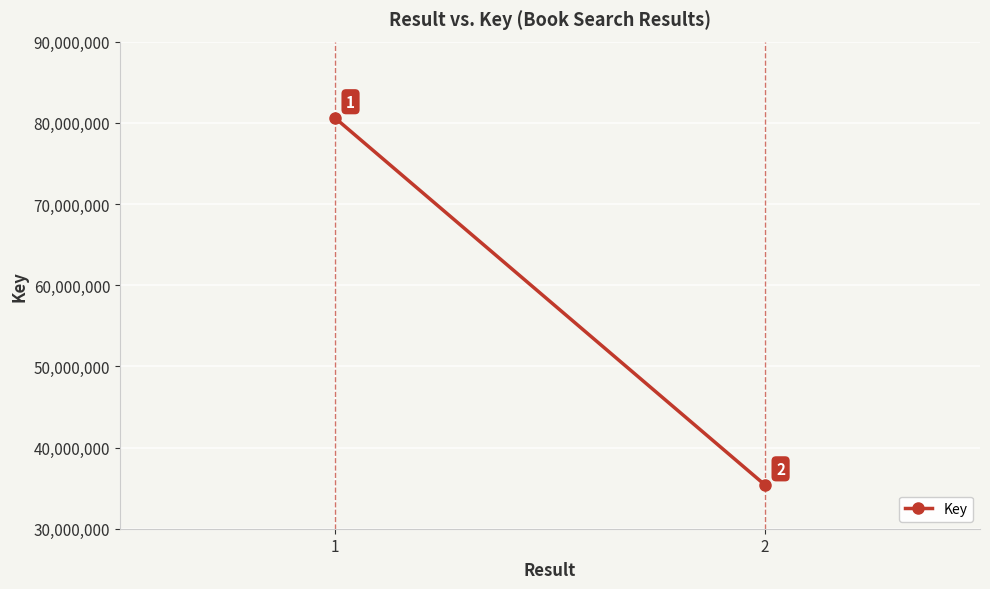

What is the value of the 2nd point from the left?

35393237